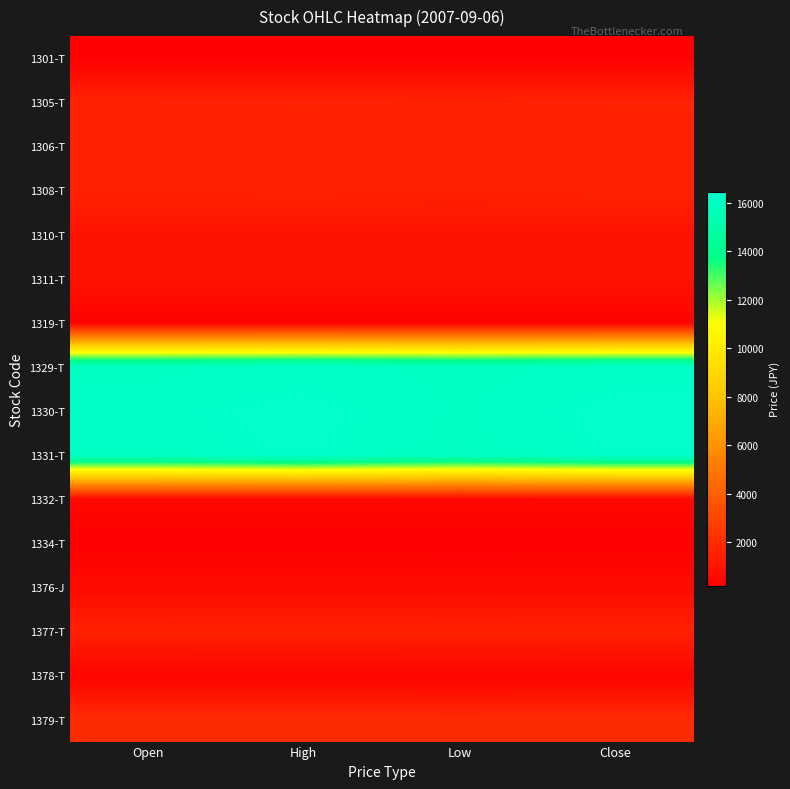

Reading right to left, list all the values displayed in this chart.

1301-T: Close=209	Low=208	High=210	Open=210
1305-T: Close=1590	Low=1556	High=1590	Open=1570
1306-T: Close=1578	Low=1542	High=1580	Open=1558
1308-T: Close=1582	Low=1543	High=1582	Open=1554
1310-T: Close=967	Low=953	High=967	Open=967
1311-T: Close=974	Low=959	High=975	Open=975
1319-T: Close=307	Low=302	High=307	Open=305
1329-T: Close=16160	Low=16000	High=16190	Open=16020
1330-T: Close=16460	Low=16060	High=16460	Open=16220
1331-T: Close=16360	Low=15960	High=16390	Open=16110
1332-T: Close=517	Low=501	High=522	Open=522
1334-T: Close=192	Low=189	High=193	Open=191
1376-J: Close=645	Low=645	High=646	Open=646
1377-T: Close=1507	Low=1488	High=1521	Open=1490
1378-T: Close=373	Low=368	High=374	Open=371
1379-T: Close=1939	Low=1913	High=1945	Open=1945